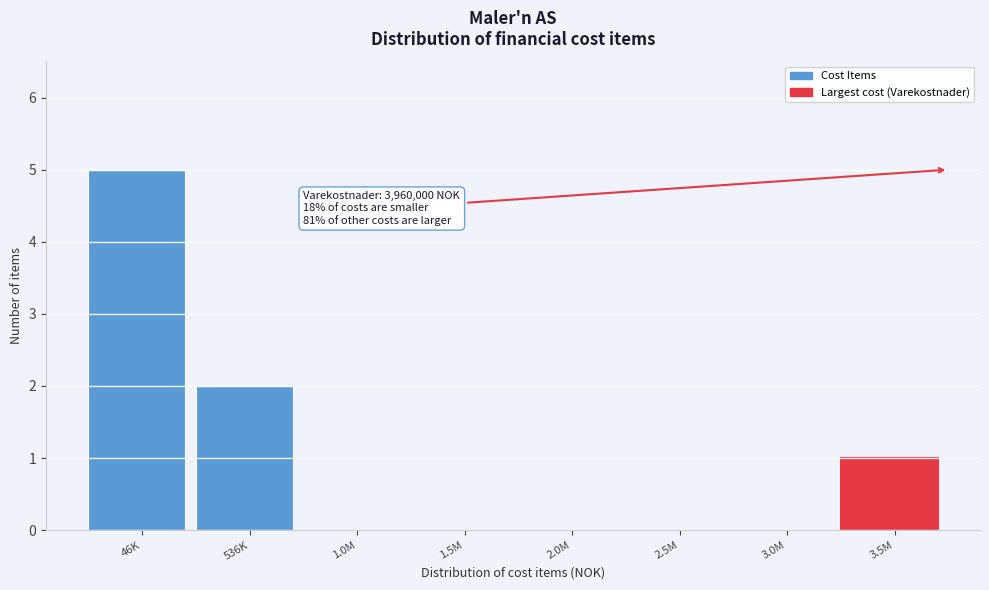

Reading right to left, transcribe all the data shown in this chart.

3.5M=1	3.0M=0	2.5M=0	2.0M=0	1.5M=0	1.0M=0	536K=2	46K=5